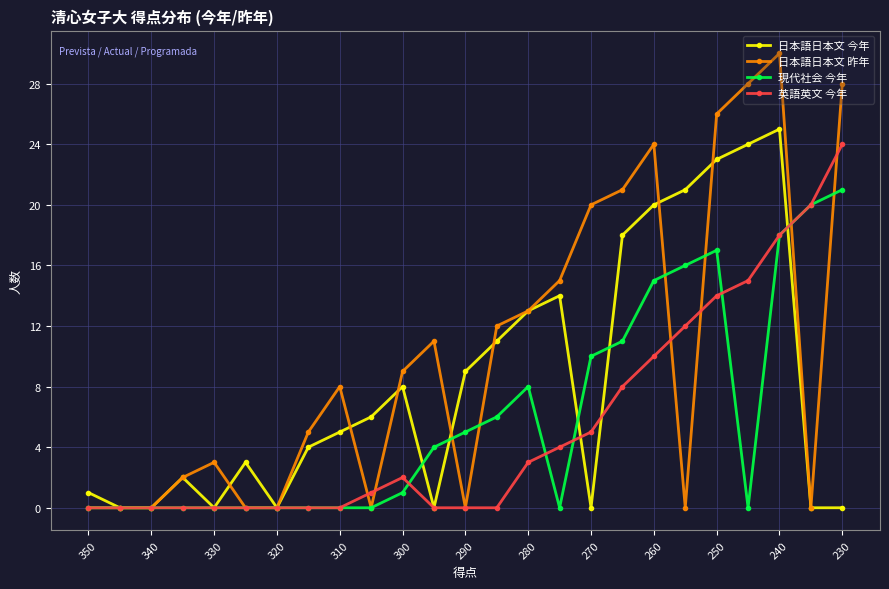

What is the highest value of the 英語英文 今年 series?

24